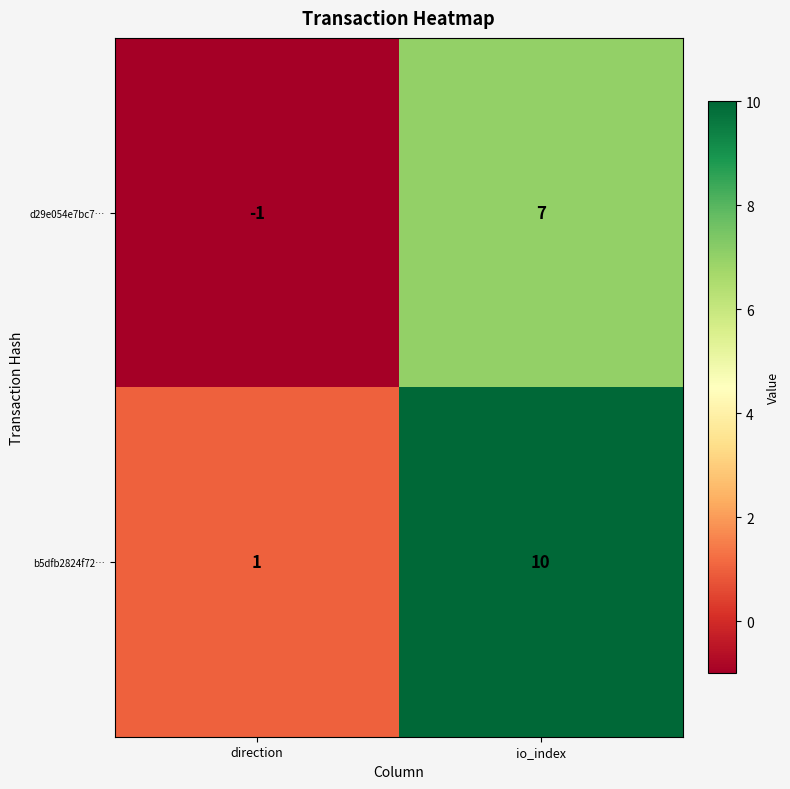

At which category does the chart reach its minimum across all series?

direction